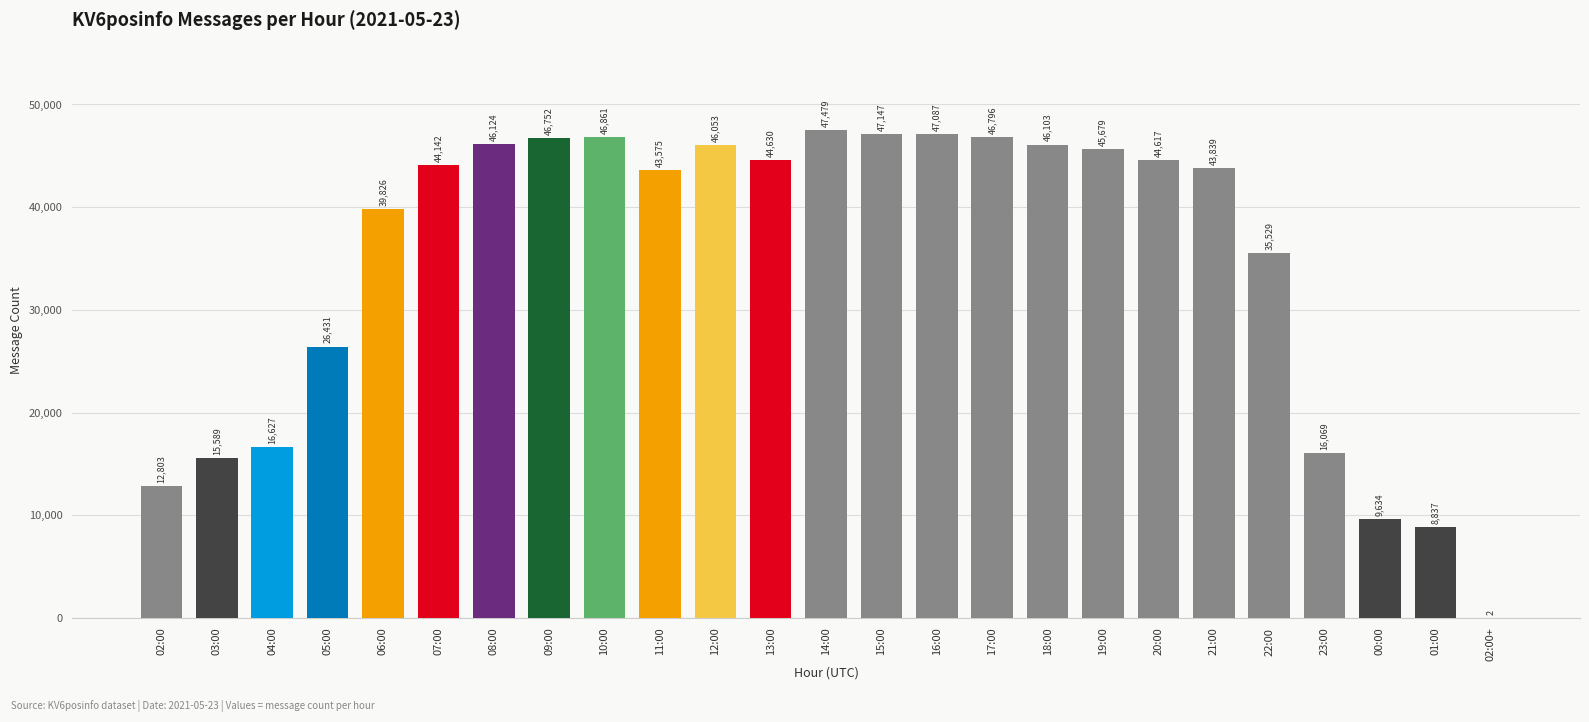

Are the bars horizontal?

No